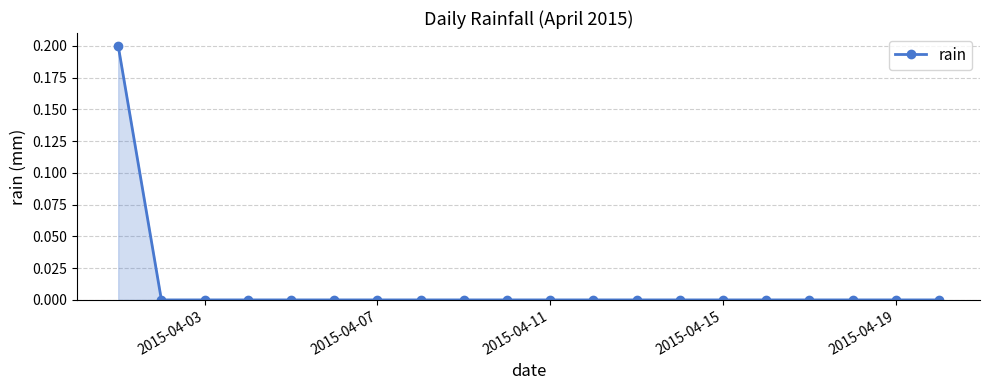

How many lines are shown in the chart?

1